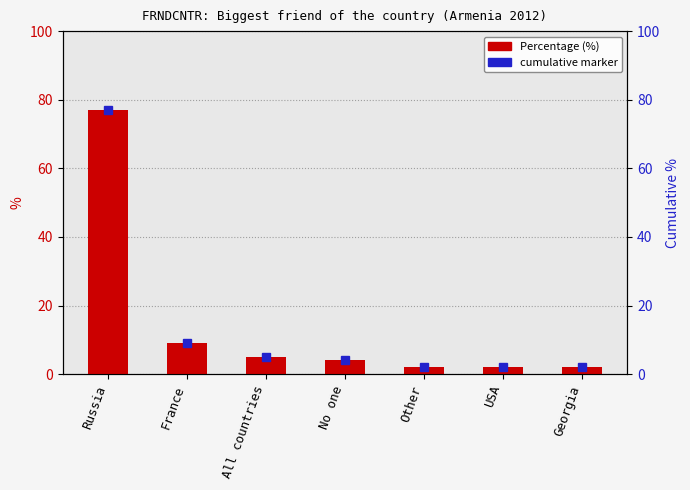

Count the number of categories in the chart.

7